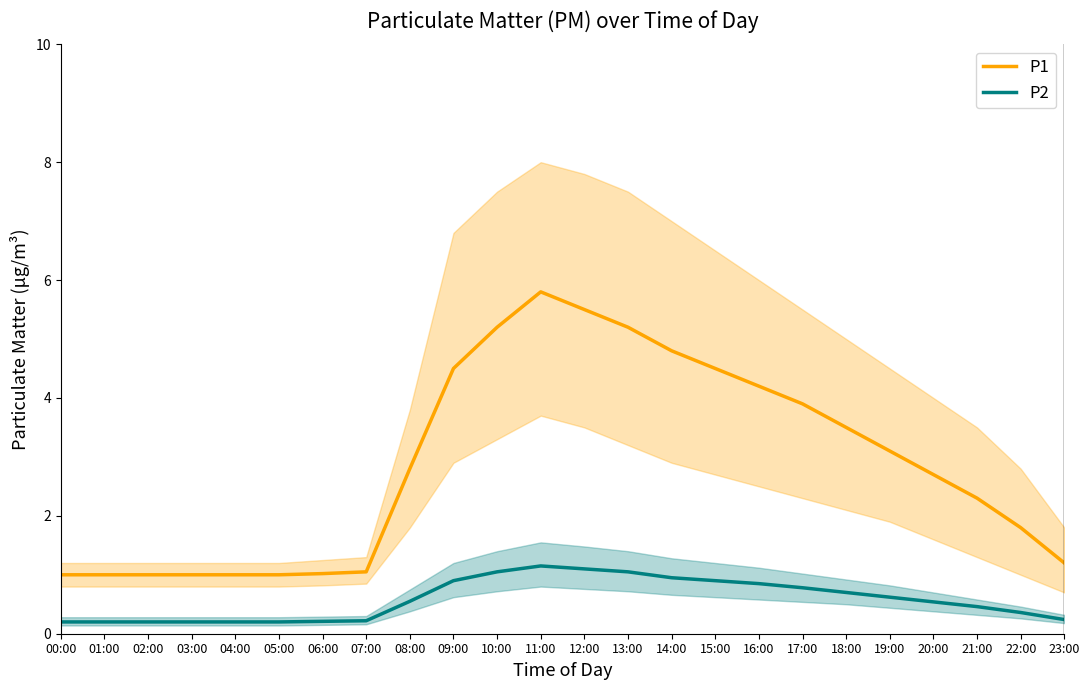

What are all the series names shown in the legend?

P1, P2